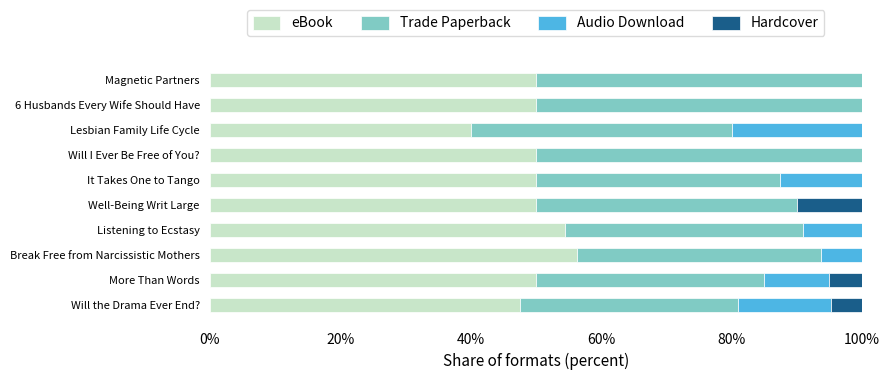

The eBook series shows 50.0 at Magnetic Partners. True or false?

True